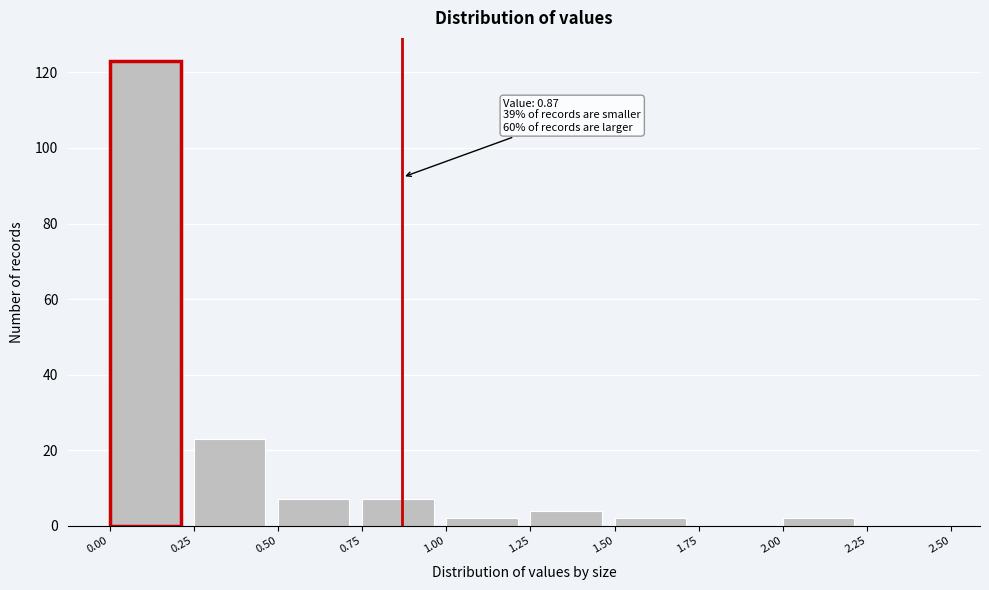

Which range on the x-axis has the tallest bar?

0.00 to 0.25